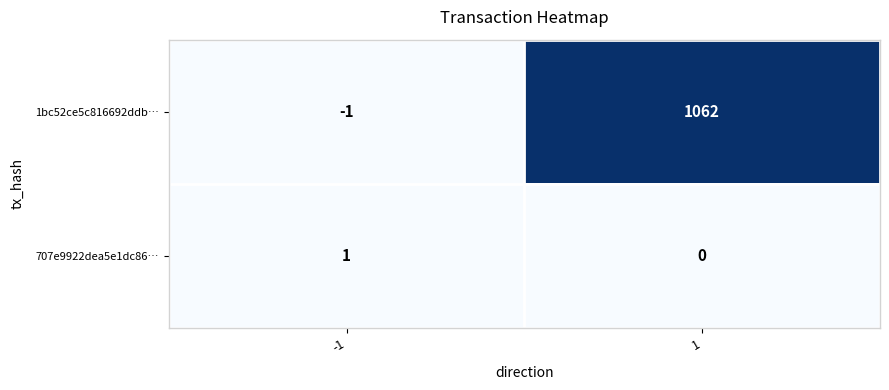

What is the difference between the 1bc52ce5c816692ddb… values at -1 and 1?

1063